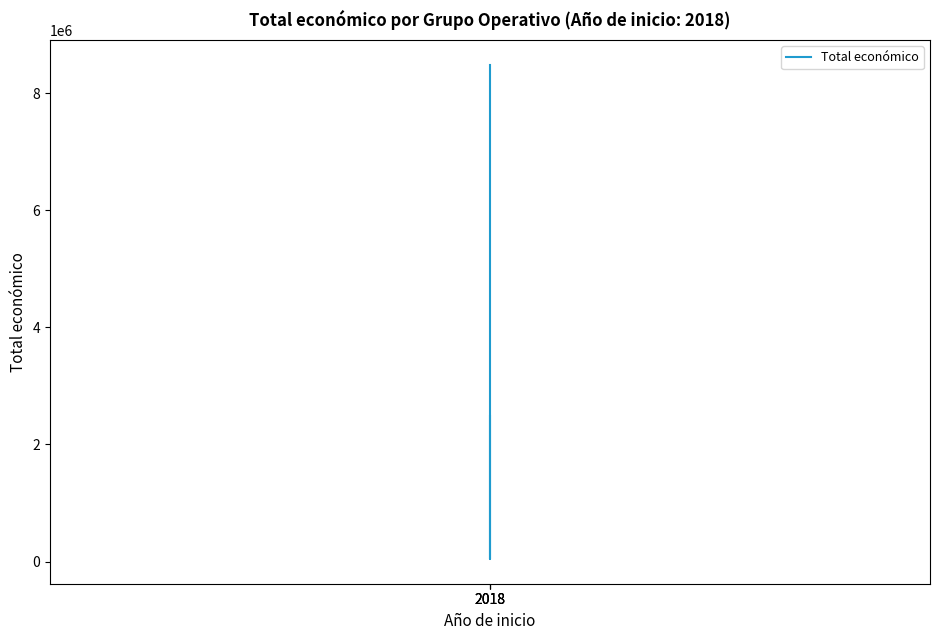

Reading right to left, what are all the values shown in this chart?

2018=2483714	2018=42845	2018=8484999